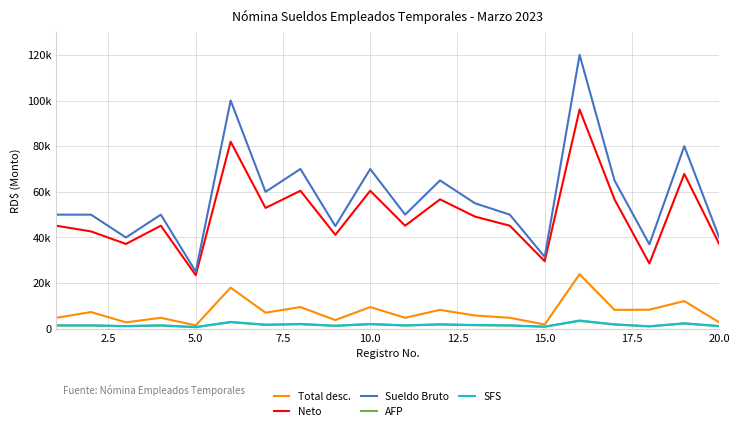

Does the chart display data point markers on the line(s)?

No